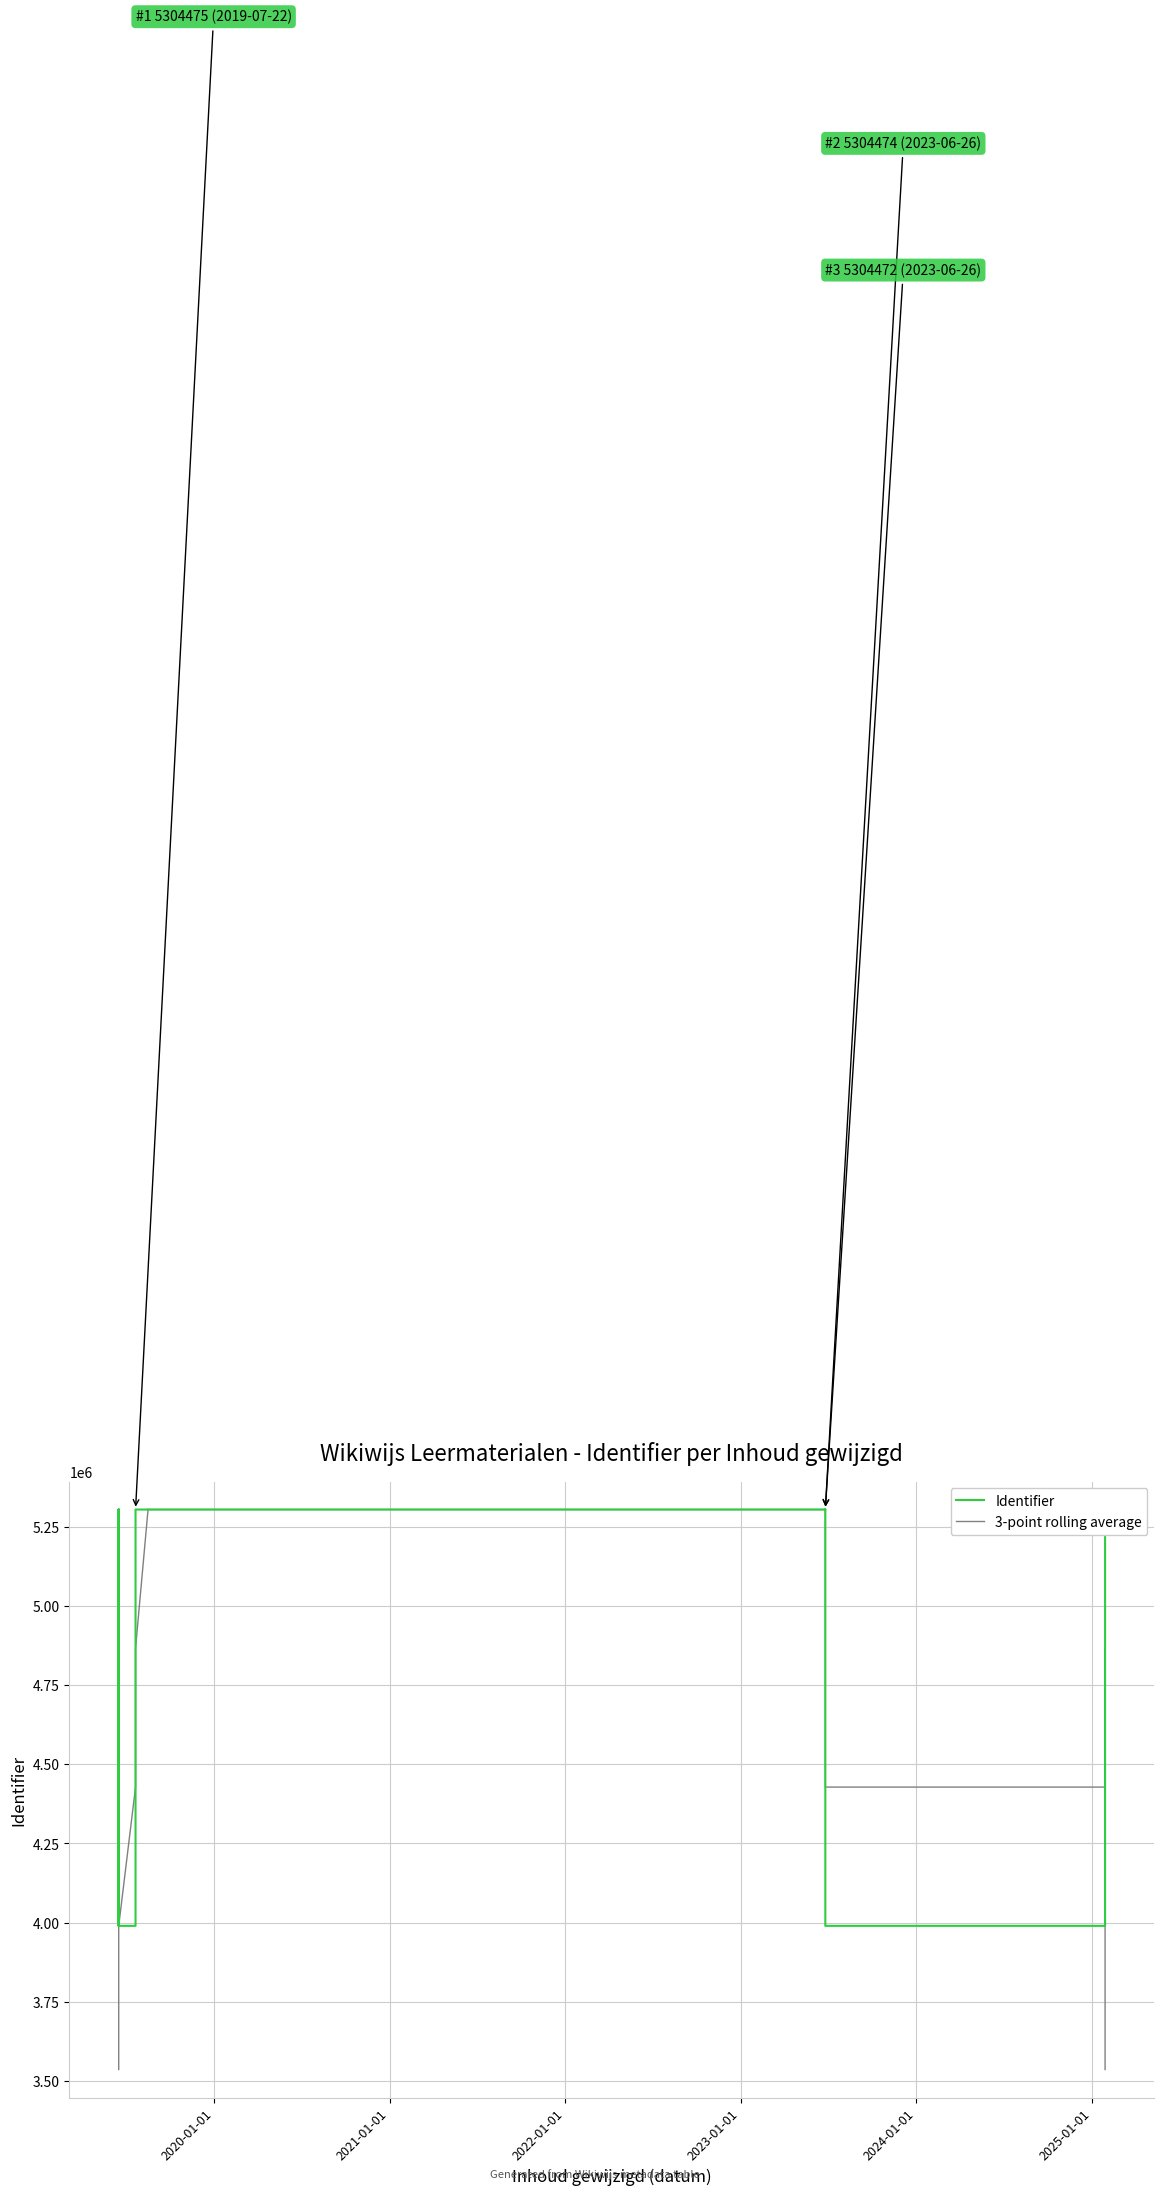

What are all the series names shown in the legend?

Identifier, 3-point rolling average